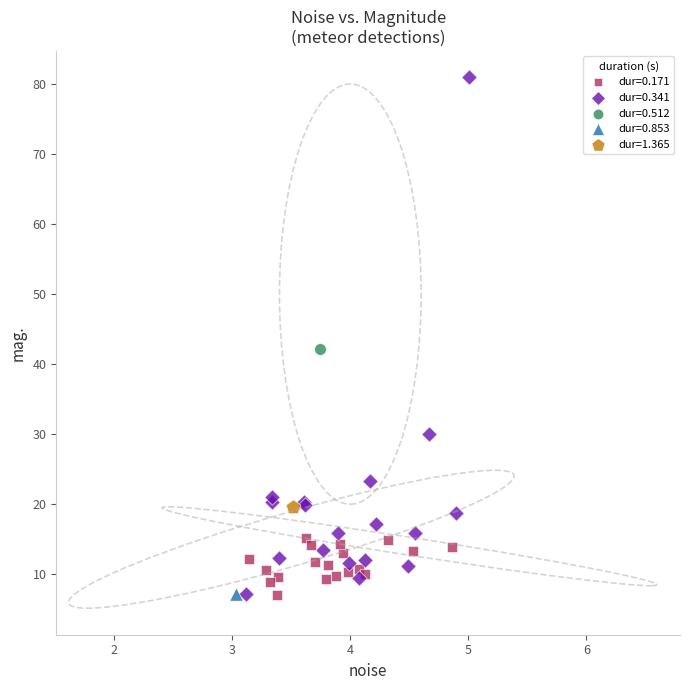

What are all the series names shown in the legend?

dur=0.171, dur=0.341, dur=0.512, dur=0.853, dur=1.365